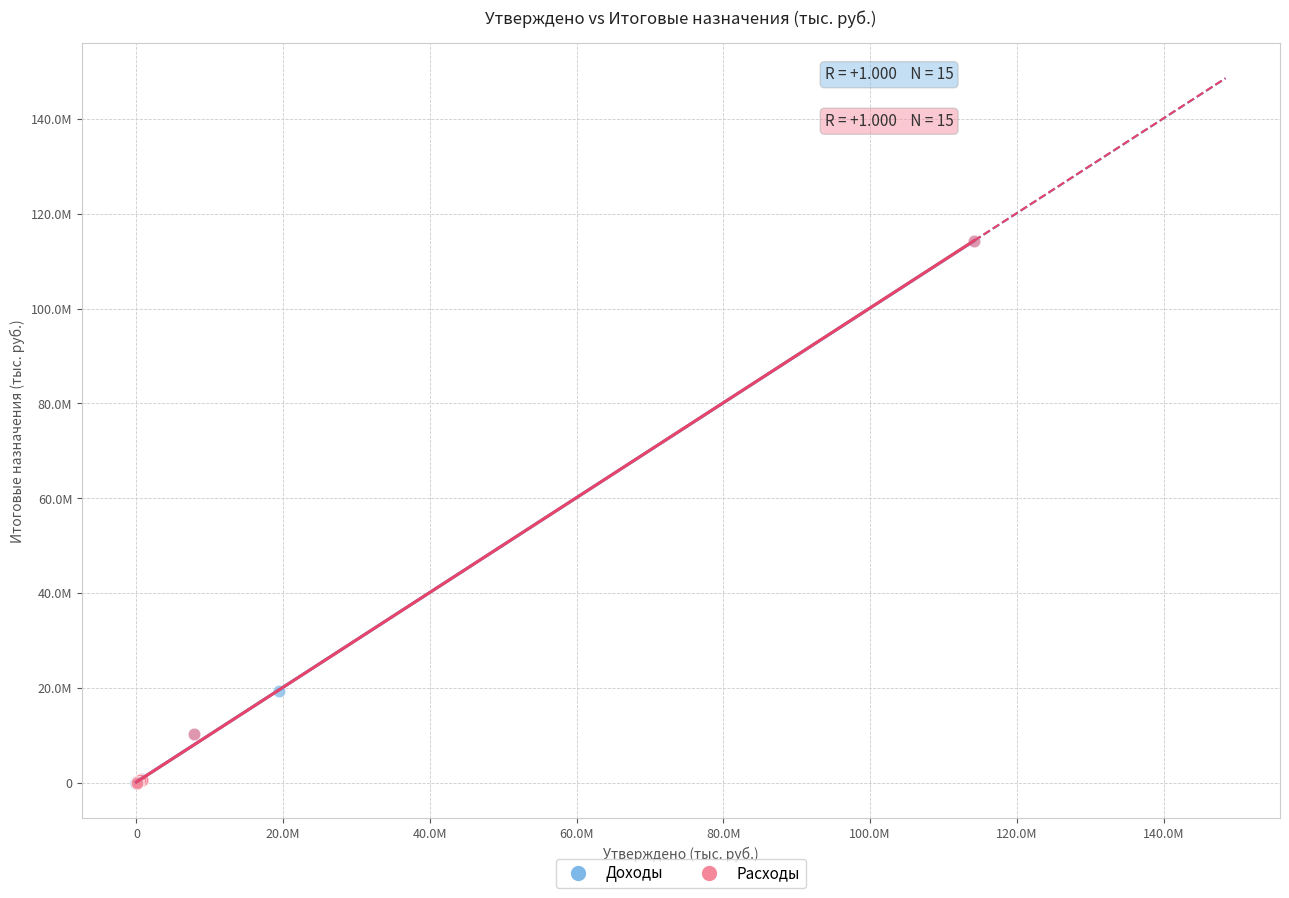

What are all the series names shown in the legend?

Доходы, Расходы